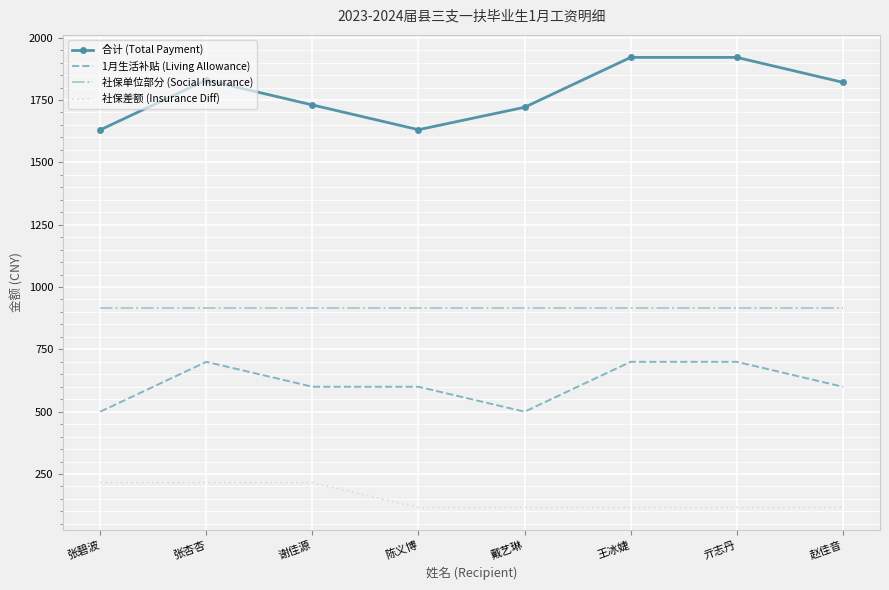

Is it true that 1月生活补贴 (Living Allowance) equals 1040.5 at 张杏杏?

False